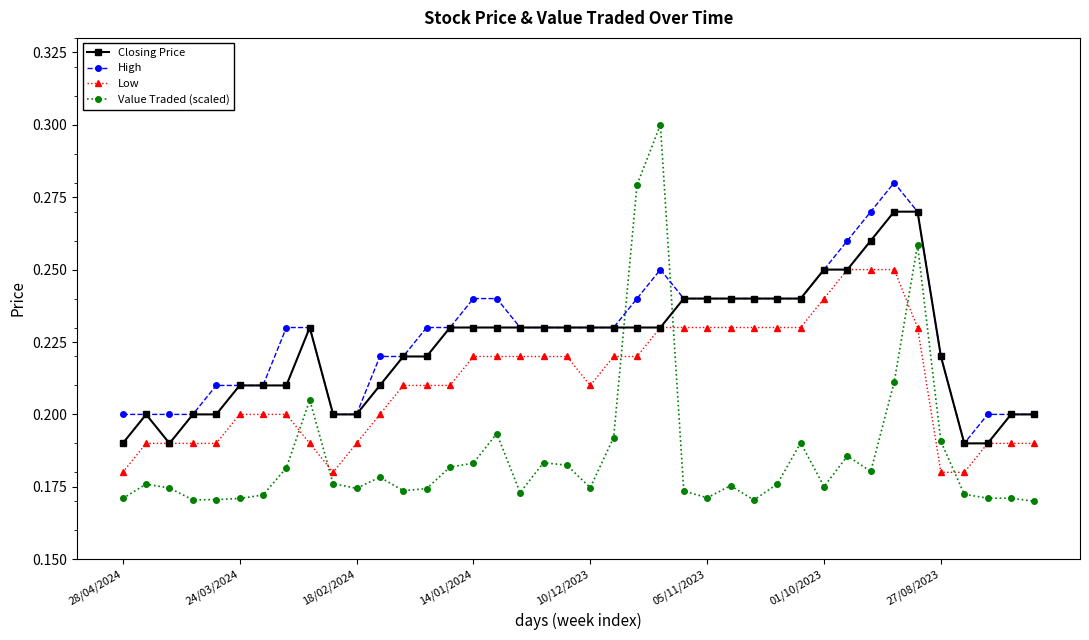

At how many categories does at least one series exceed 0?

40